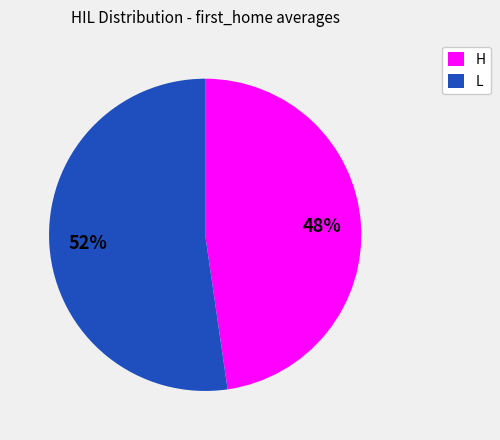

Does L account for over 50% of the chart?

Yes